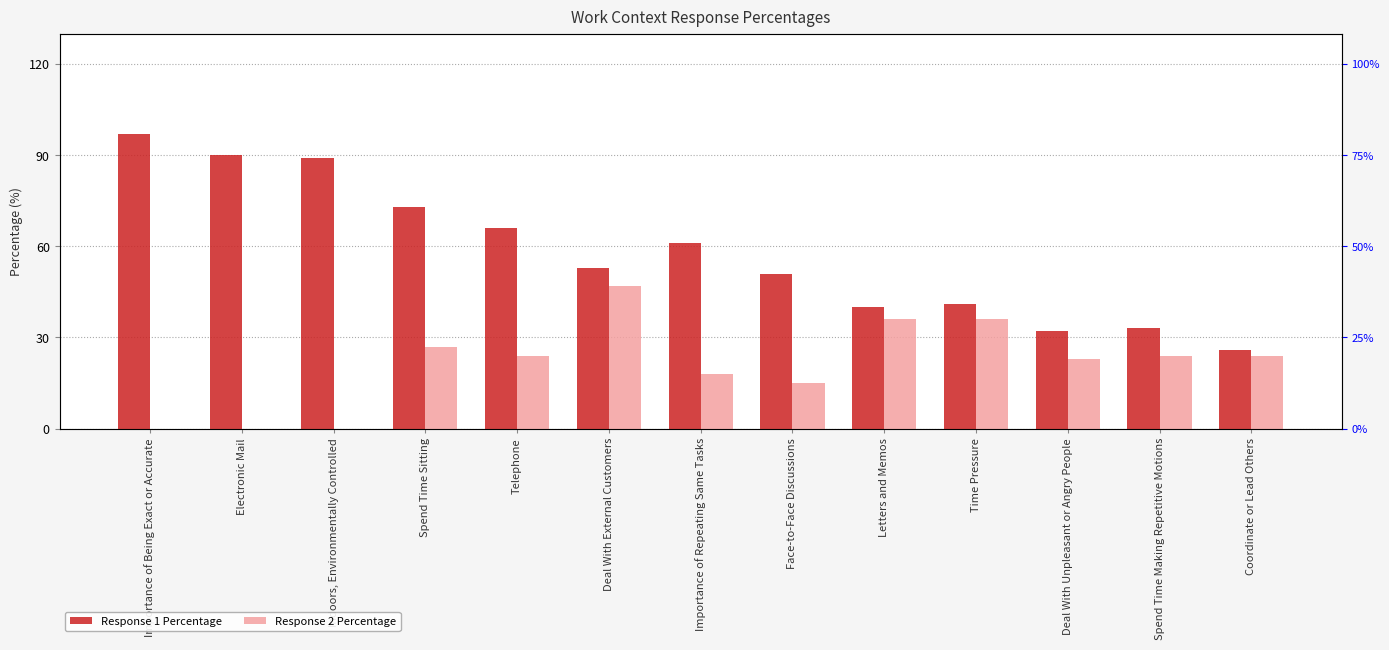

Reading right to left, list all the values displayed in this chart.

Response 1 Percentage: Coordinate or Lead Others=26	Spend Time Making Repetitive Motions=33	Deal With Unpleasant or Angry People=32	Time Pressure=41	Letters and Memos=40	Face-to-Face Discussions=51	Importance of Repeating Same Tasks=61	Deal With External Customers=53	Telephone=66	Spend Time Sitting=73	Indoors, Environmentally Controlled=89	Electronic Mail=90	Importance of Being Exact or Accurate=97
Response 2 Percentage: Coordinate or Lead Others=24	Spend Time Making Repetitive Motions=24	Deal With Unpleasant or Angry People=23	Time Pressure=36	Letters and Memos=36	Face-to-Face Discussions=15	Importance of Repeating Same Tasks=18	Deal With External Customers=47	Telephone=24	Spend Time Sitting=27	Indoors, Environmentally Controlled=0	Electronic Mail=0	Importance of Being Exact or Accurate=0